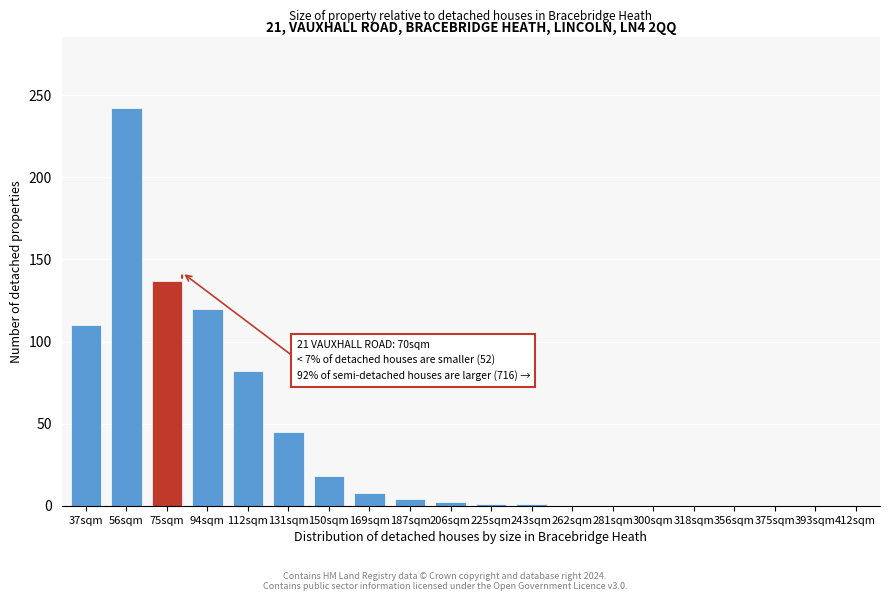

At which category does the chart reach its peak across all series?

56sqm